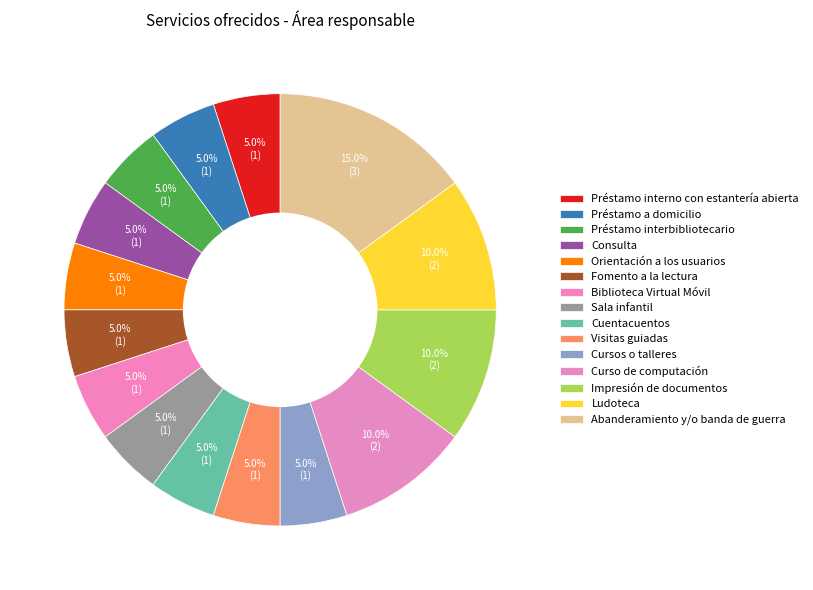

To the nearest percent, what portion does Préstamo a domicilio represent?

5%